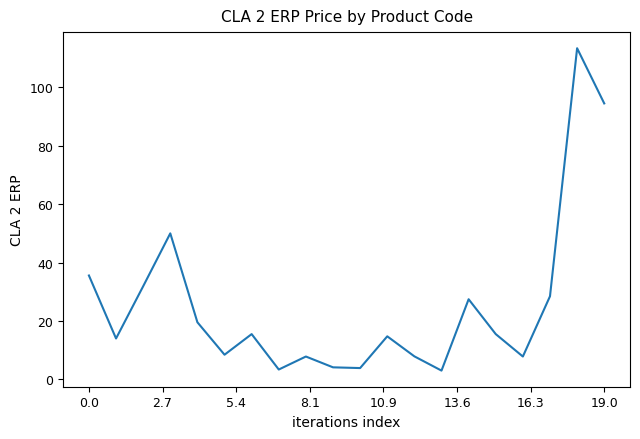

What is the greatest value displayed?

113.4